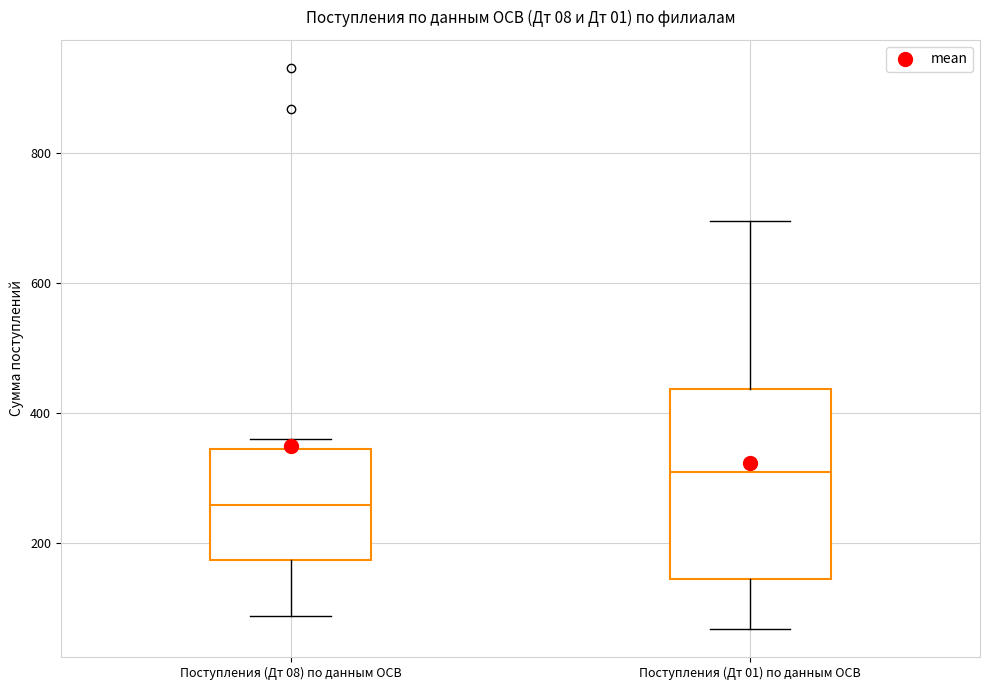

Reading left to right, read every box against the y-axis: the position of its median line, the range the box covers, and the ends of its whiskers. The values are not printed on the chart, so give them approximately, as read against the axis.

Поступления (Дт 08) по данным ОСВ: median 260, box 180 to 340, whiskers 80 to 360
Поступления (Дт 01) по данным ОСВ: median 300, box 140 to 440, whiskers 60 to 700